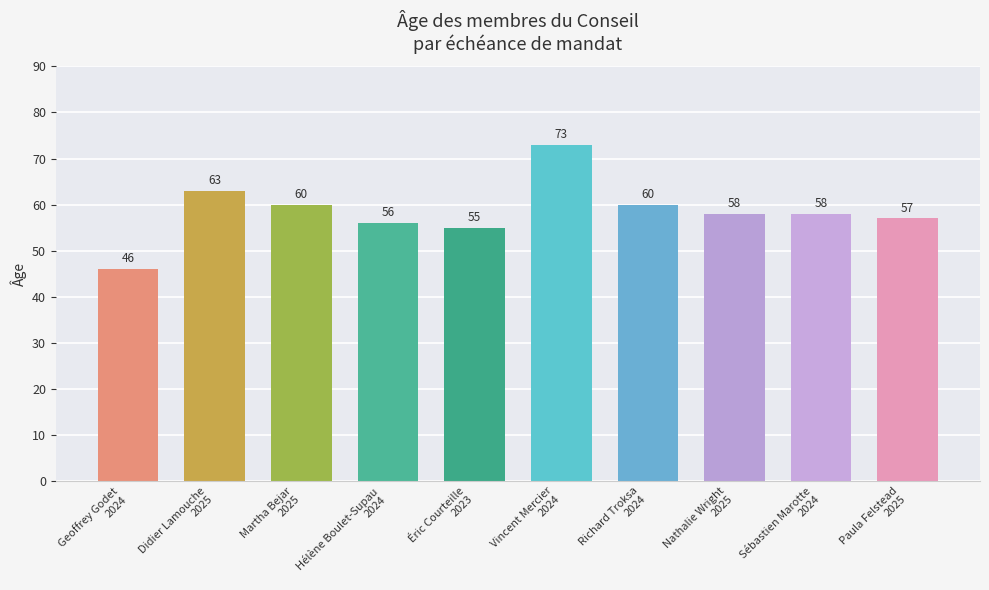

What is the difference between the second highest and second lowest values?

8